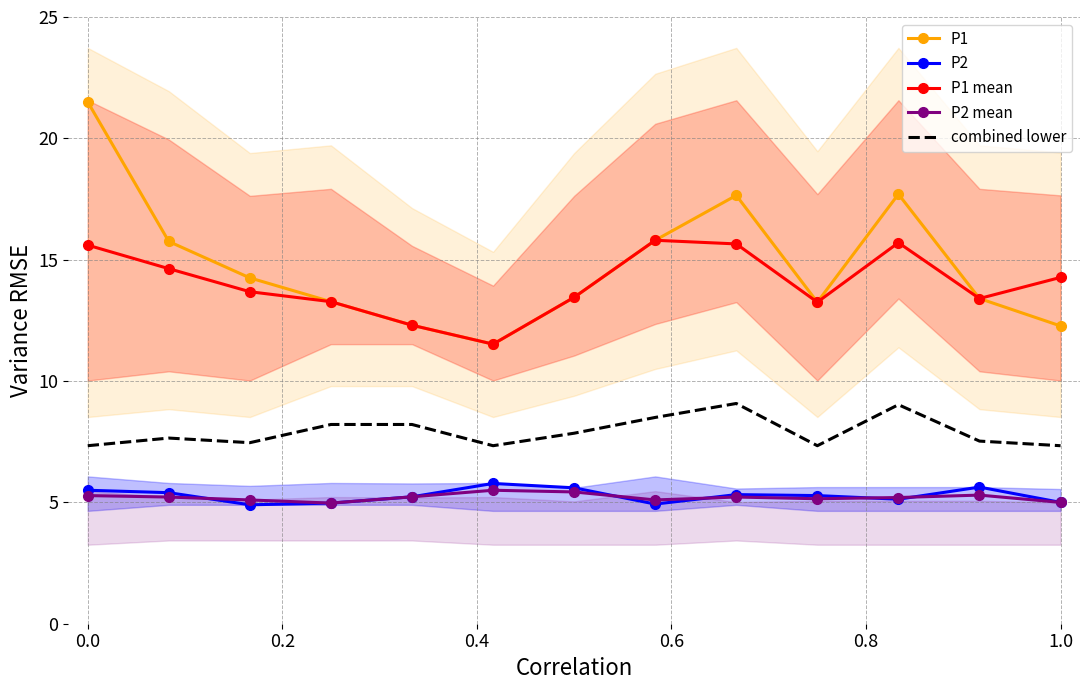

How many series are shown in this chart?

5